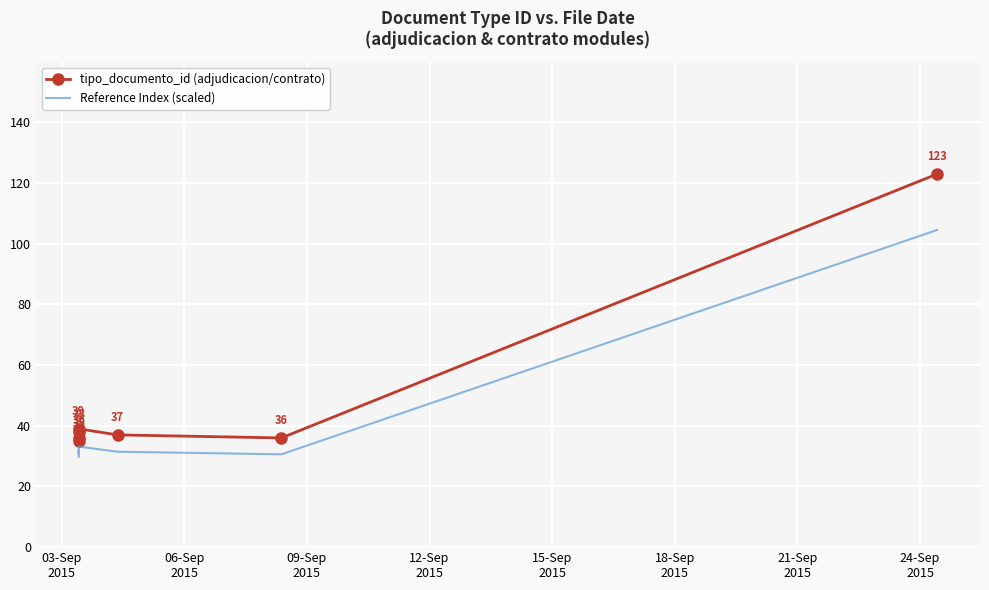

What is the sum of all tipo_documento_id (adjudicacion/contrato) values?

344.0